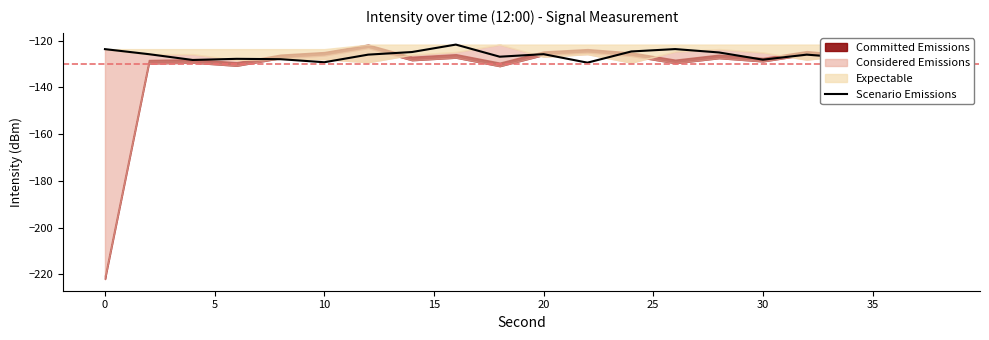

What is the lowest value of the Scenario Emissions series?

-129.5